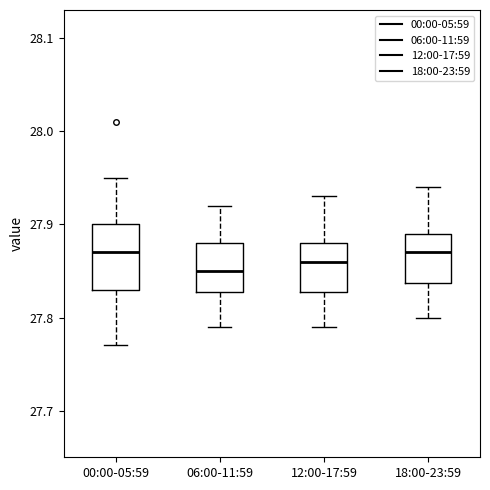

Where is the upper edge of the box for 12:00-17:59 on the y-axis? The values are not printed on the chart, so give them approximately, as read against the axis.

27.88